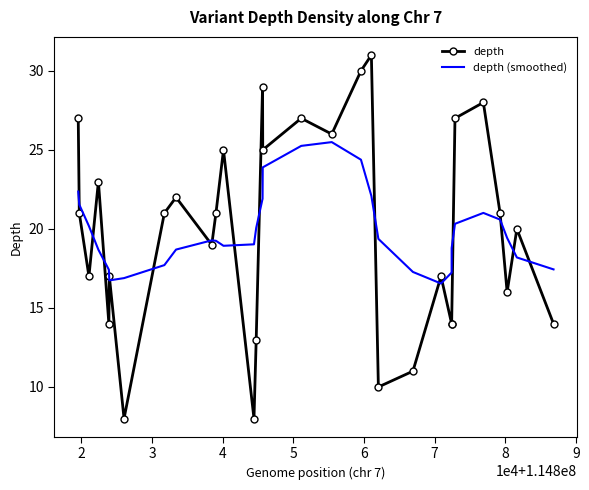

Which series has the largest range (max minus min)?

depth